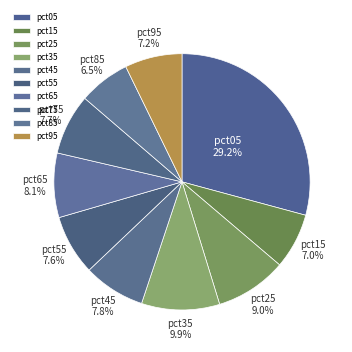

Is the sum of pct95 and pct25 greater than half?

No